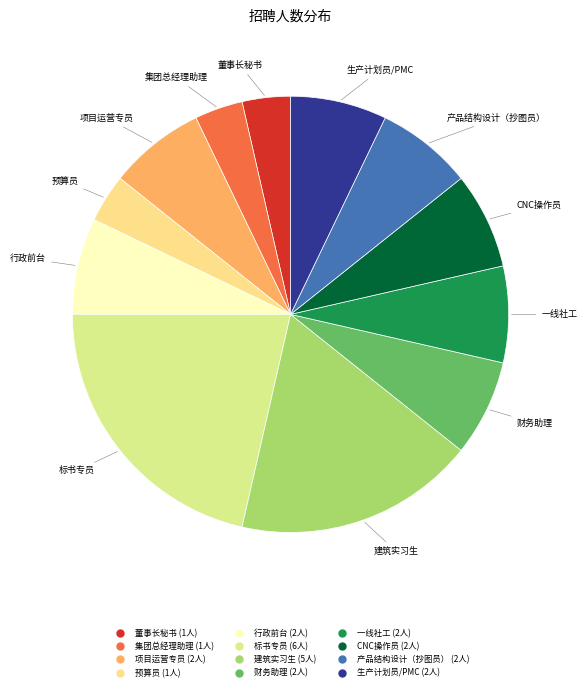

Is there a majority slice in this chart?

No